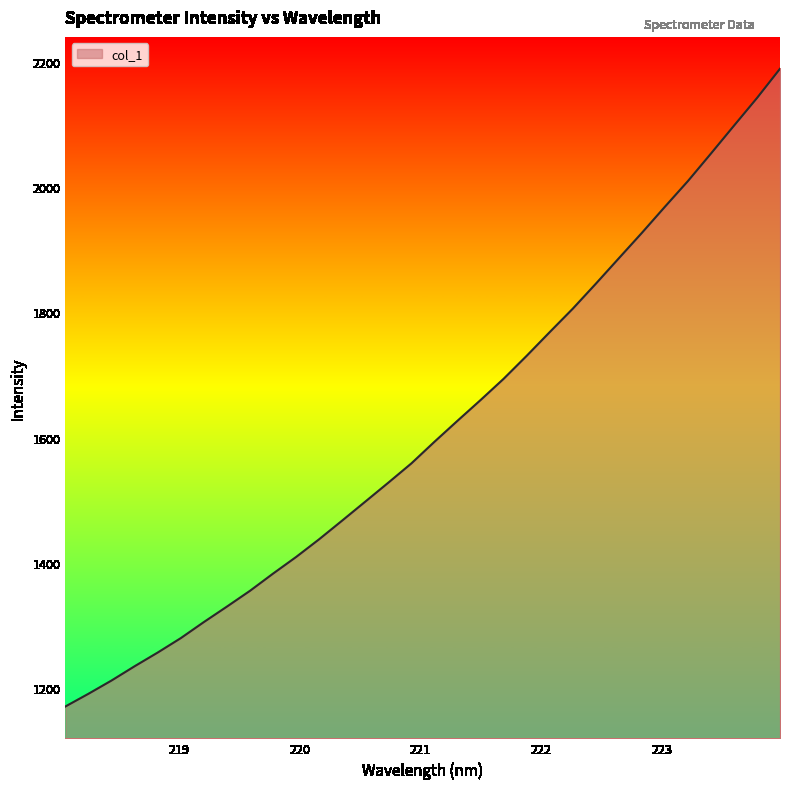

What is the minimum value shown in the chart?

1170.6